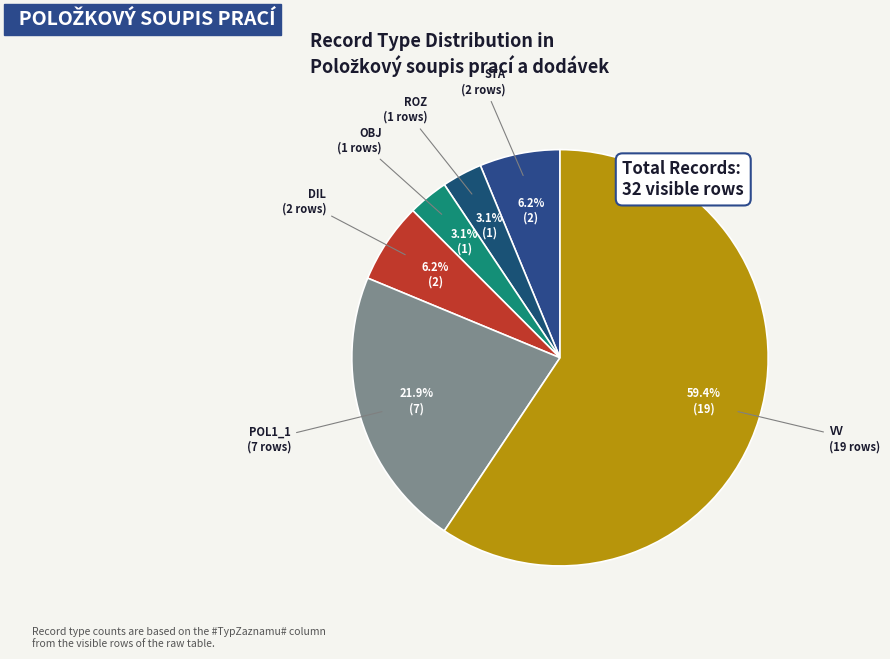

To the nearest percent, what portion does DIL represent?

6%